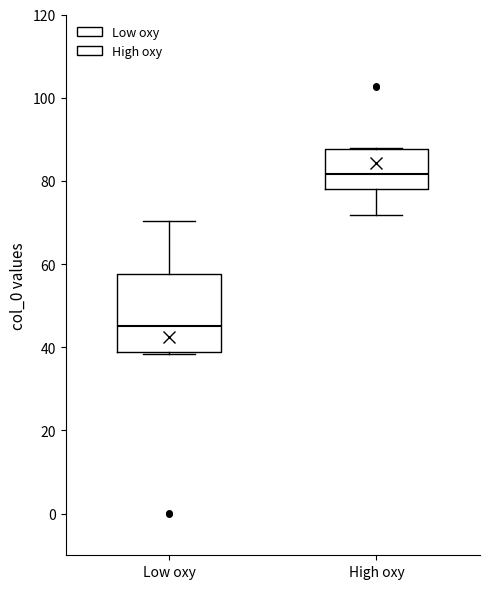

Which box's median line is the highest?

High oxy